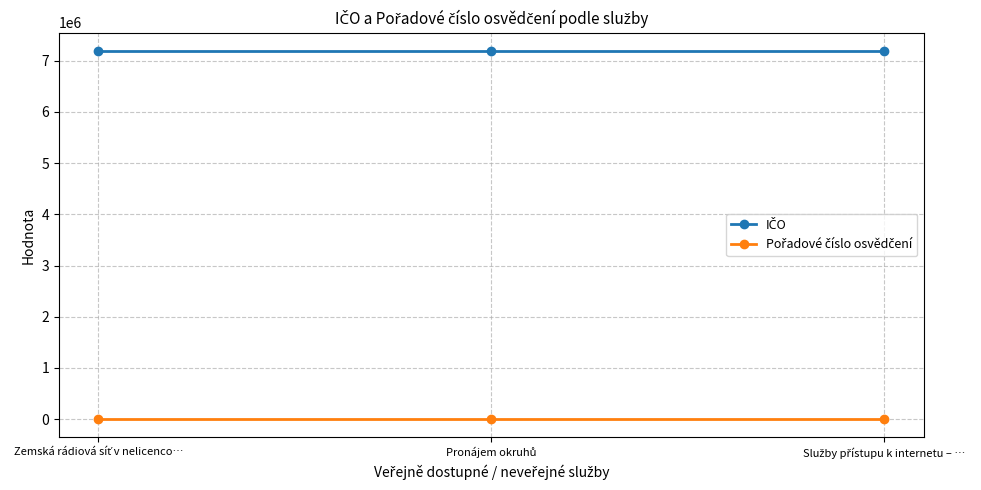

At how many categories does at least one series exceed 1999979?

3